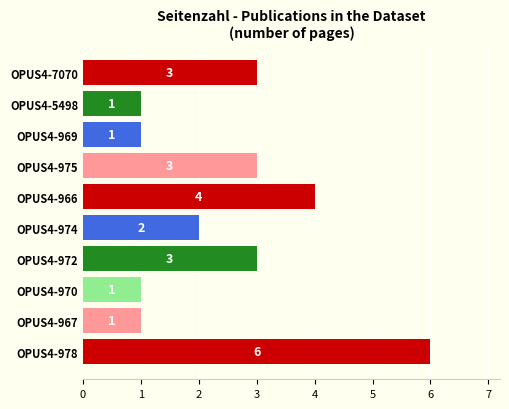

What is the sum of all values?

25